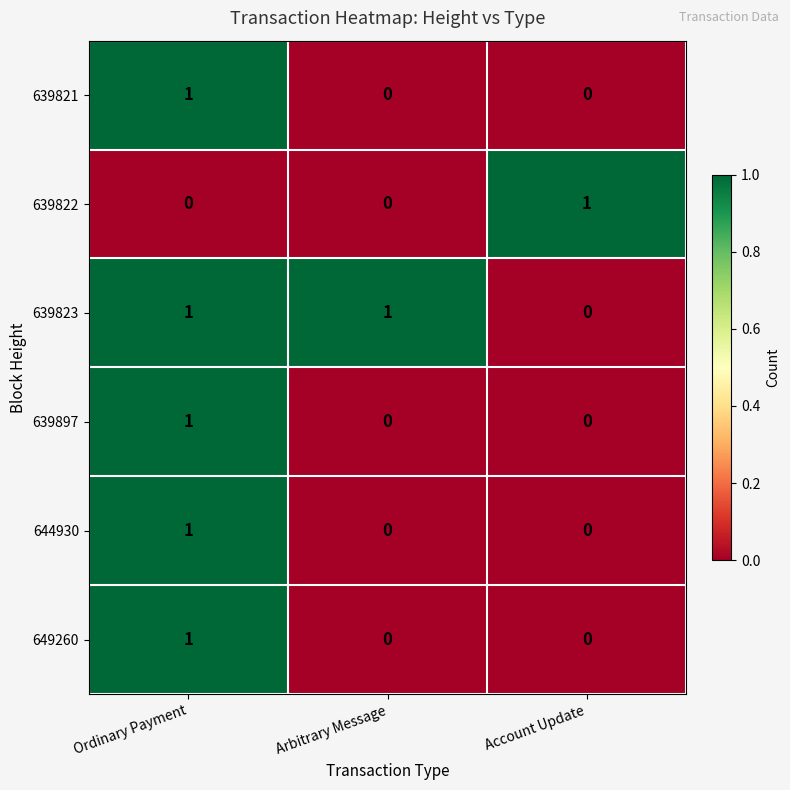

Reading left to right, what are all the values shown in this chart?

639821: 1	0	0
639822: 0	0	1
639823: 1	1	0
639897: 1	0	0
644930: 1	0	0
649260: 1	0	0